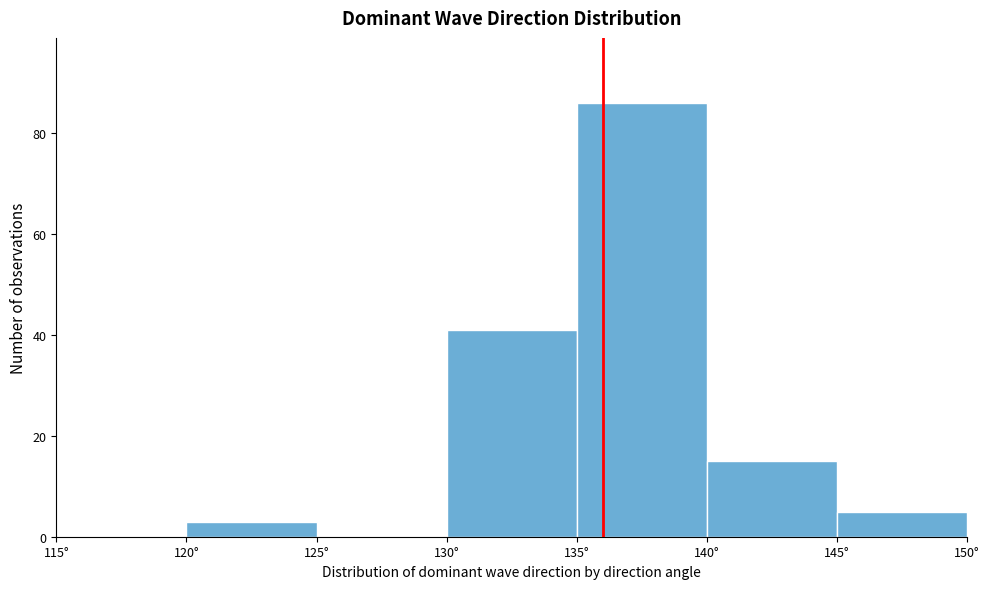

Which range on the x-axis has the tallest bar?

135 to 140